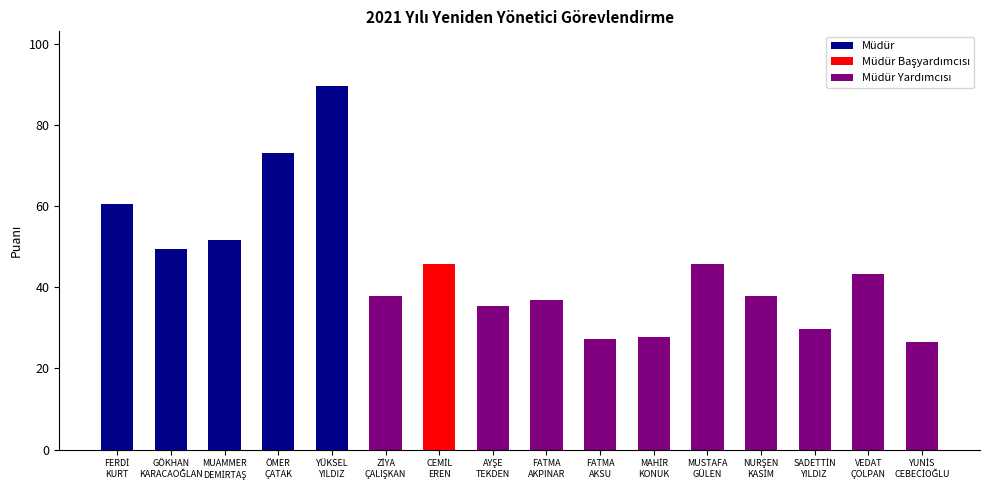

What is the average value?

44.9